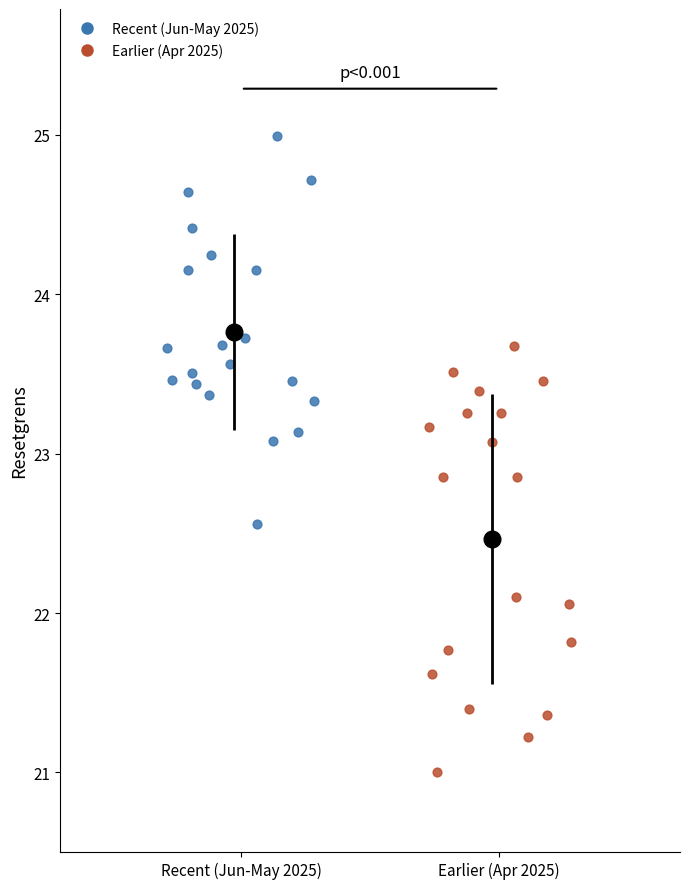

Which series reaches the minimum Y coordinate?

Earlier (Apr 2025)